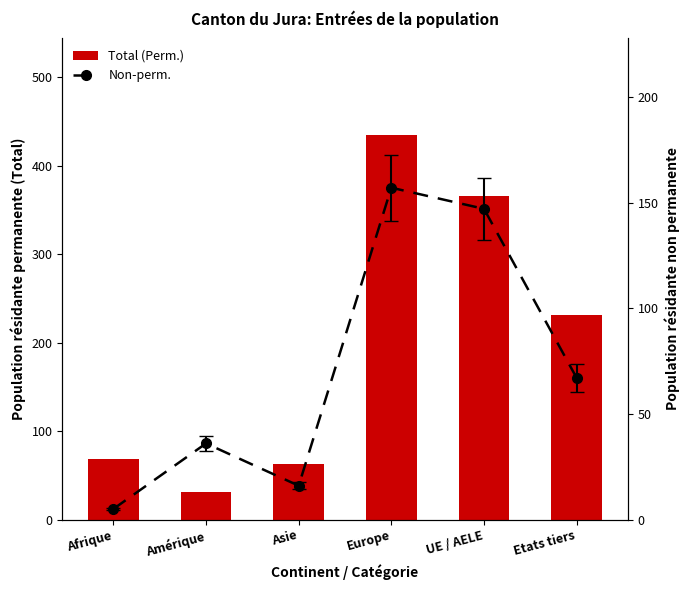

Rank the series at UE / AELE from highest to lowest value.

Total (Perm.), Non-perm.